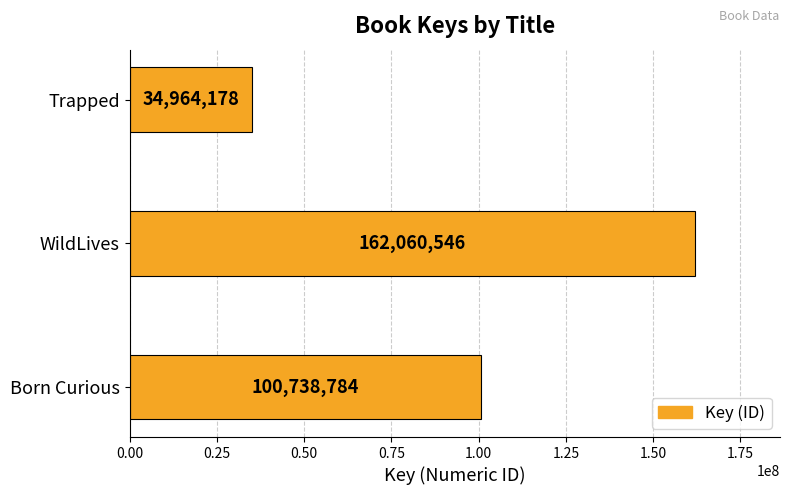

The chart shows a value of 138266663 at Born Curious. True or false?

False